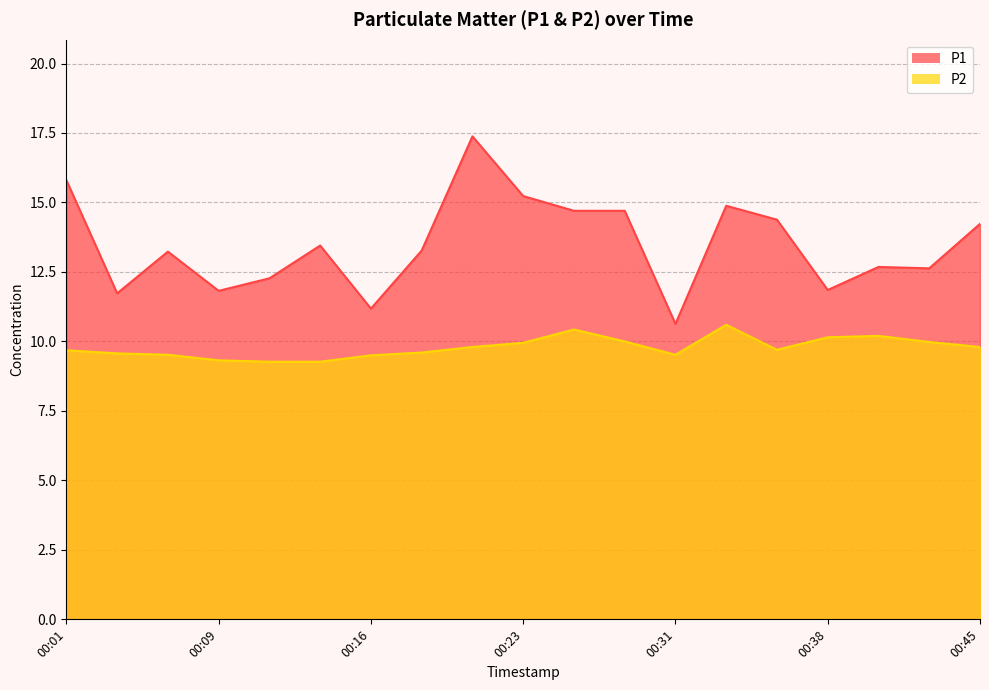

True or false: P1 has more than 1 interior local peaks.

True